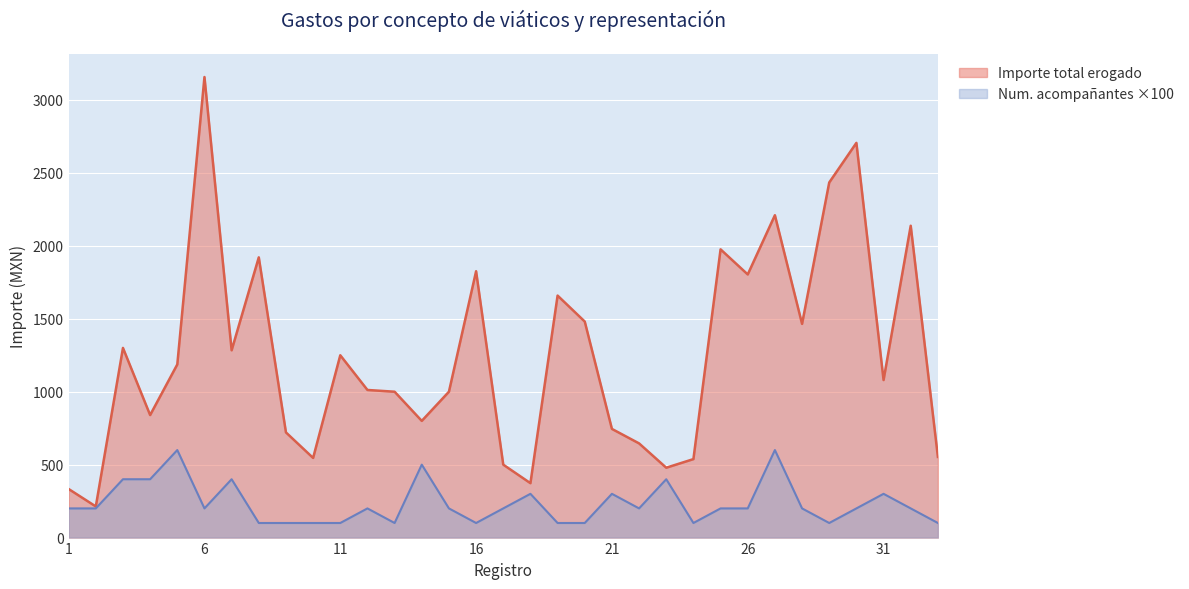

Reading right to left, extract all data points from this chart.

33=553.0	32=2137.9	31=1080.0	30=2706.0	29=2434.4	28=1465.1	27=2210.0	26=1804.0	25=1976.0	24=538.0	23=479.0	22=645.7	21=745.0	20=1481.0	19=1659.1	18=373.0	17=500.0	16=1826.0	15=1000.0	14=800.0	13=1000.0	12=1012.0	11=1249.9	10=546.0	9=721.0	8=1921.1	7=1284.0	6=3157.4	5=1187.0	4=840.0	3=1300.2	2=213.4	1=333.0